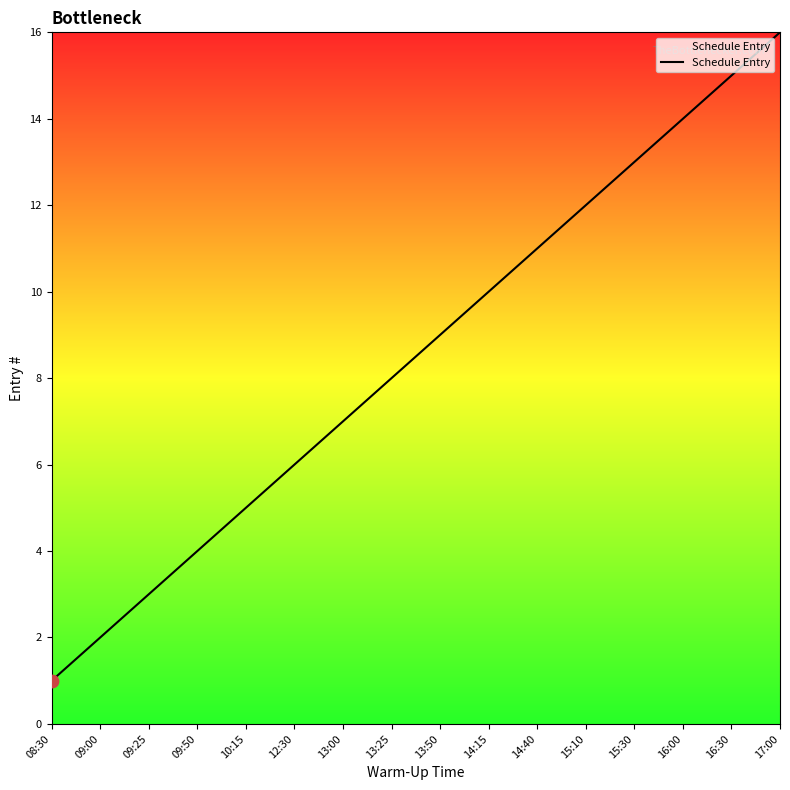

Which has a higher value, 17:00 or 09:50?

17:00